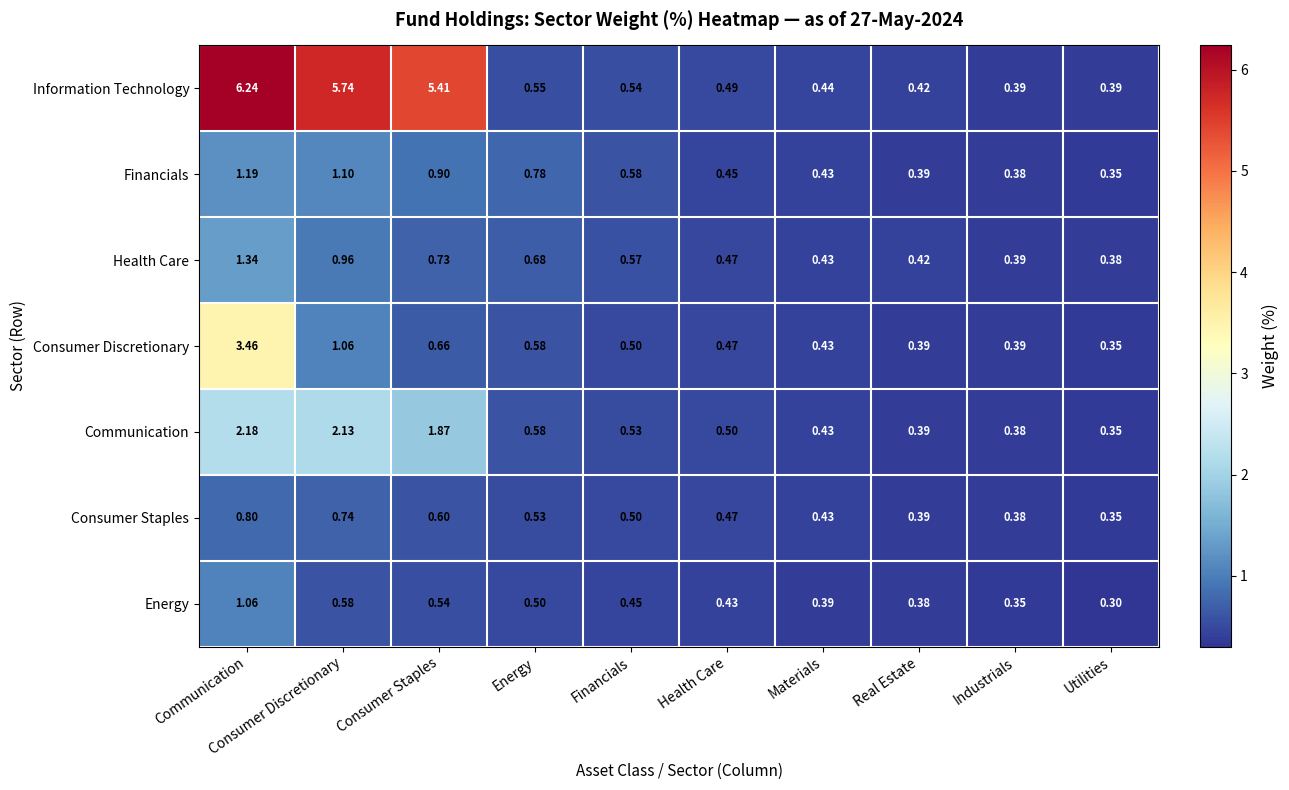

Which series has the widest spread of values?

Information Technology